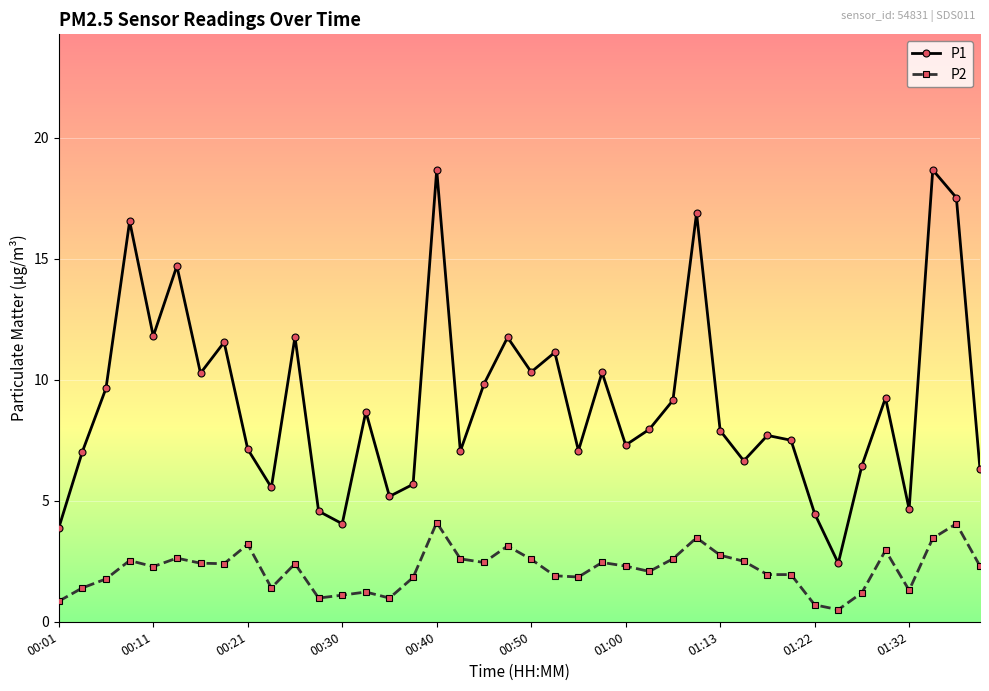

True or false: P1 and P2 intersect in this chart.

False